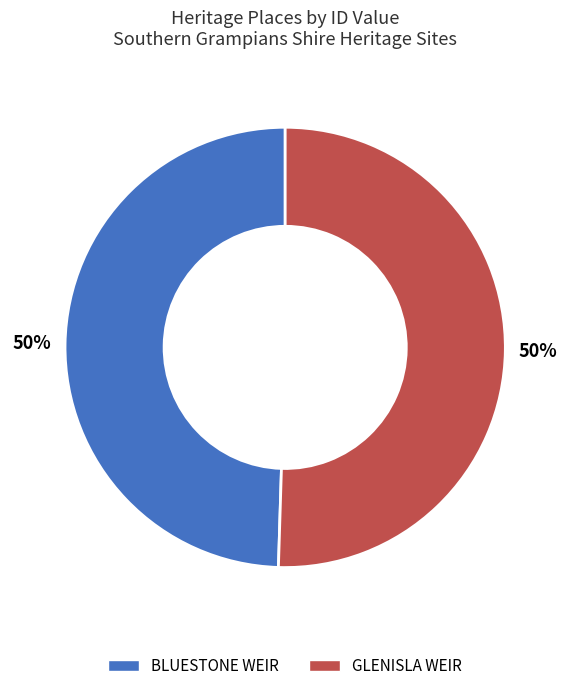

What is the ratio of the value at BLUESTONE WEIR to the value at GLENISLA WEIR?

1.0